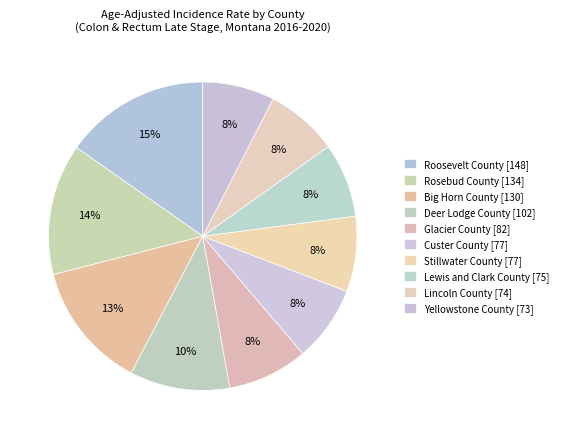

To the nearest percent, what is the combined percentage of Lincoln County and Big Horn County?

21%